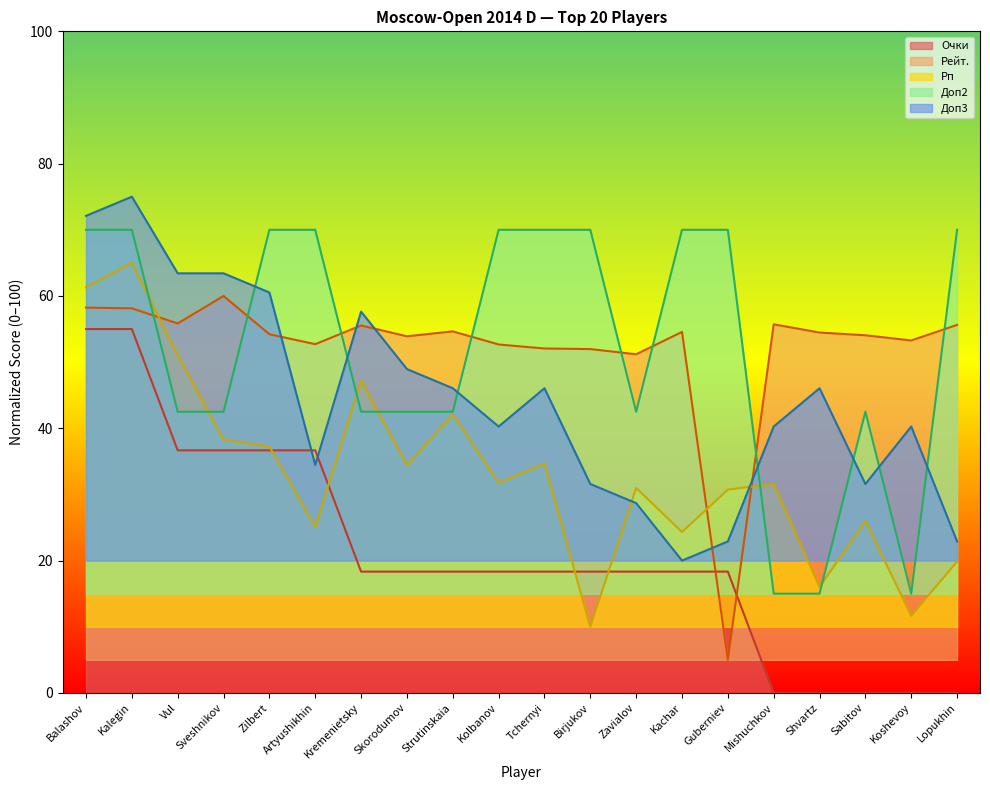

What is the sum of all Рп values?

669.3